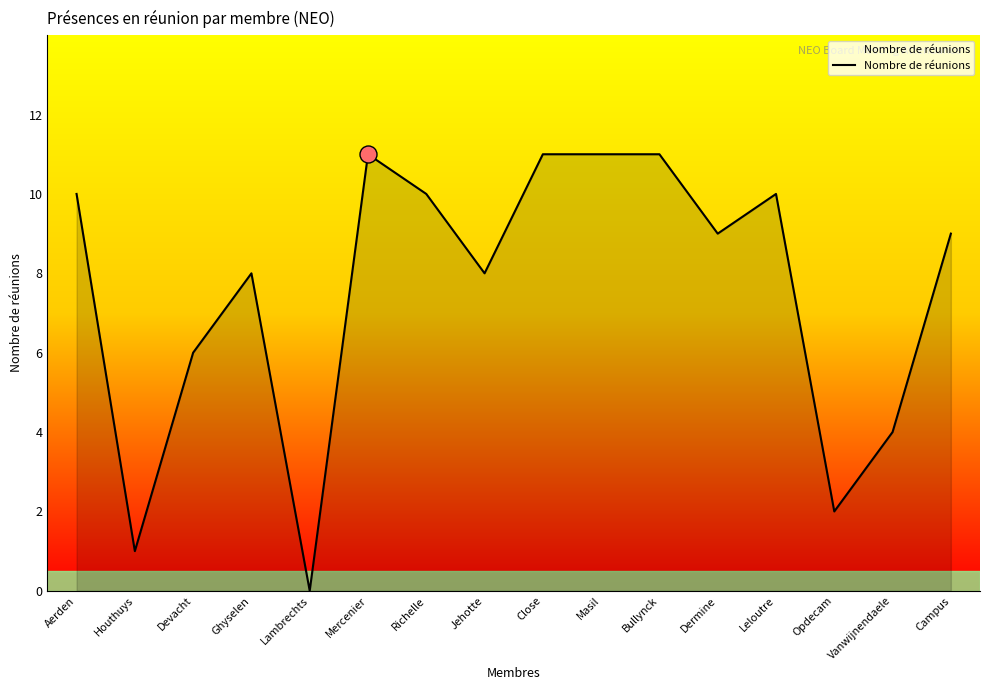

What is the change in value from Ghyselen to Bullynck?

+3